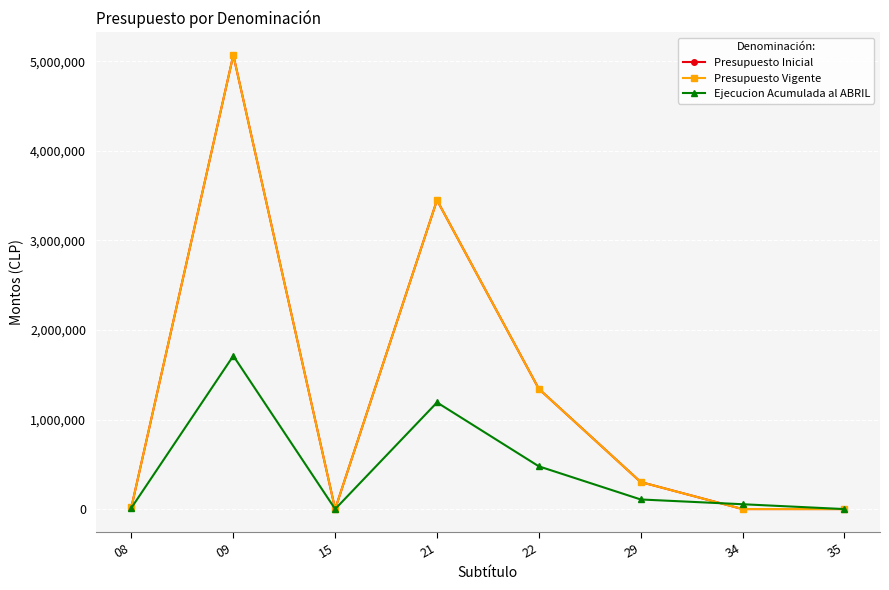

How many interior local peaks does the Ejecucion Acumulada al ABRIL series have?

2